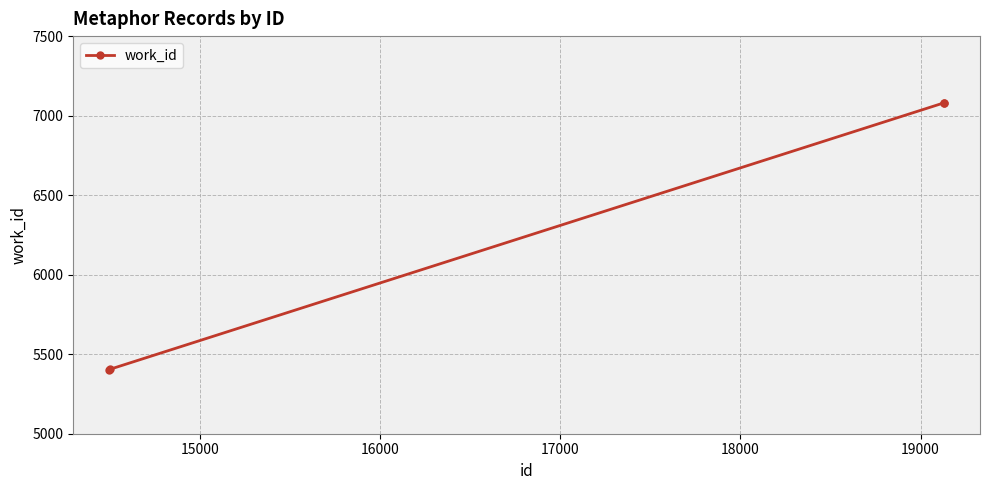

What is the value of the 3rd point from the left?

7080